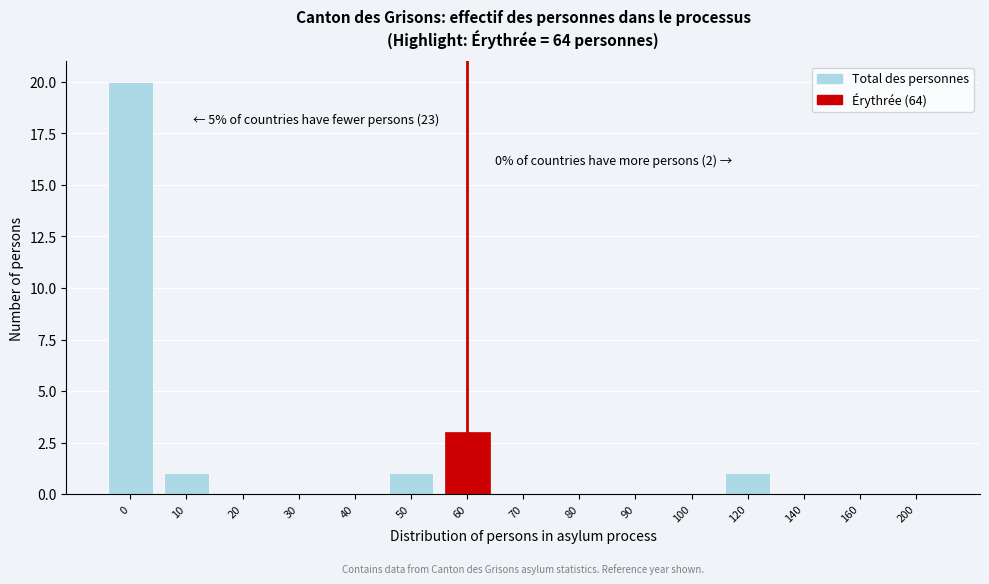

Reading left to right, what are all the values shown in this chart?

0=20	10=1	20=0	30=0	40=0	50=1	60=3	70=0	80=0	90=0	100=0	120=1	140=0	160=0	200=0